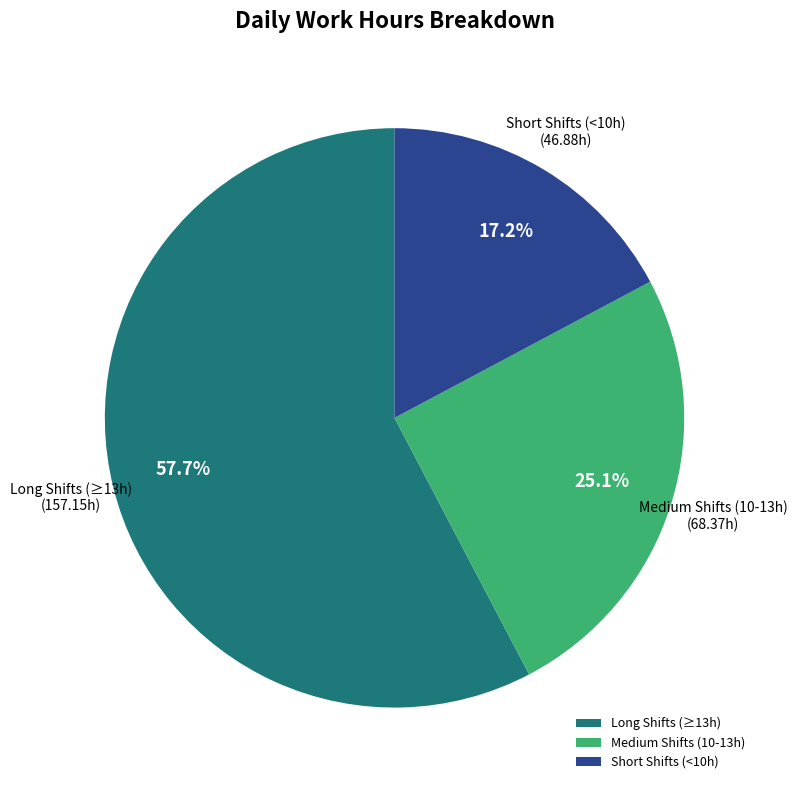

Does any single category account for the majority?

Yes